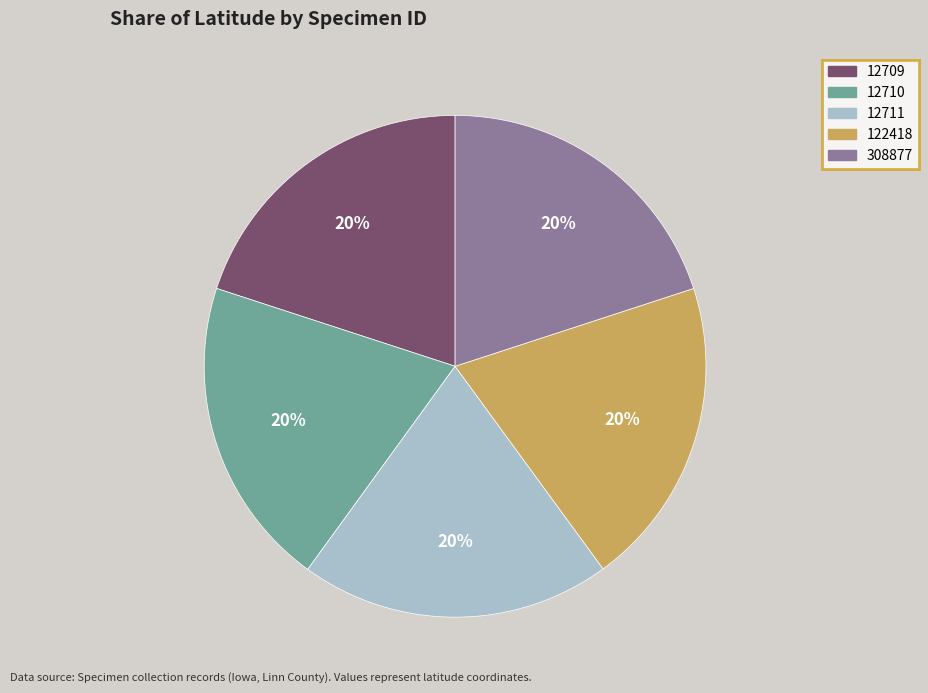

Do 12710 and 12709 together represent more than half of the pie?

No